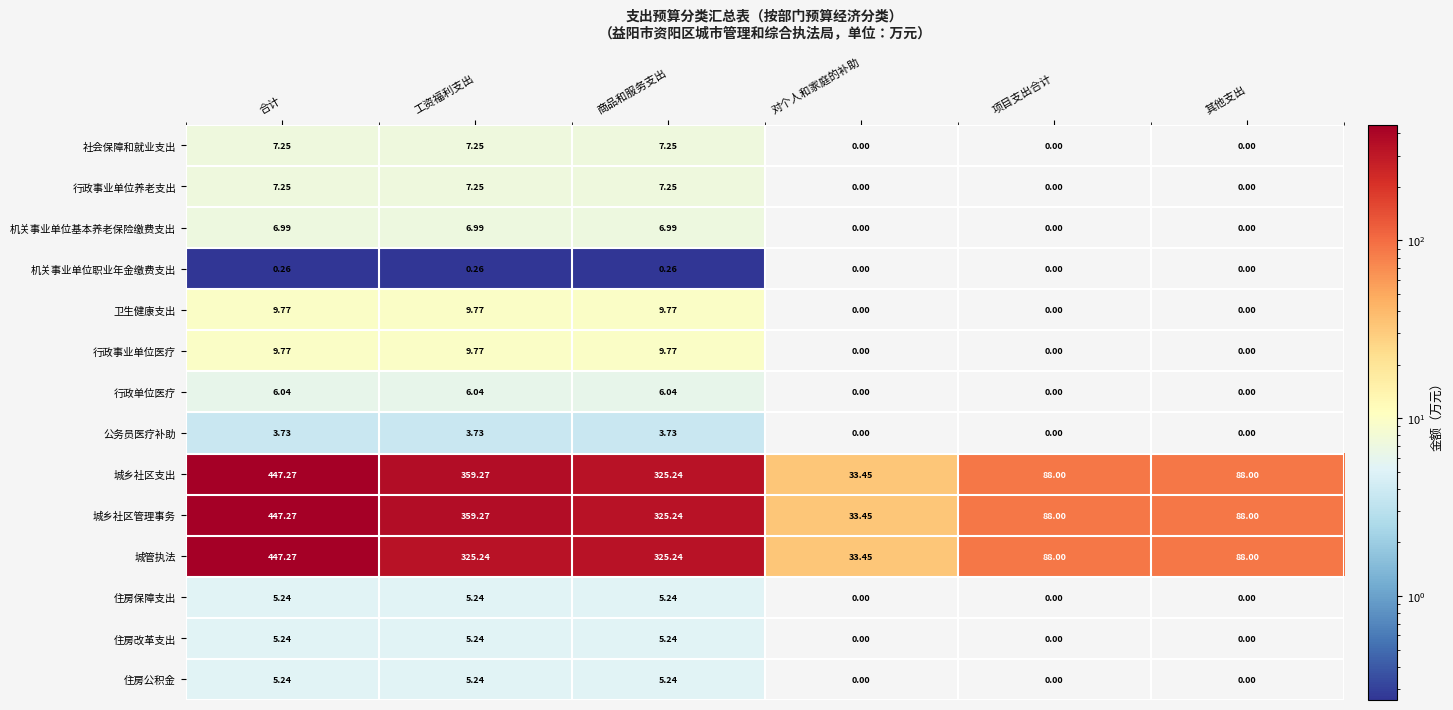

Count the number of data series in this chart.

14